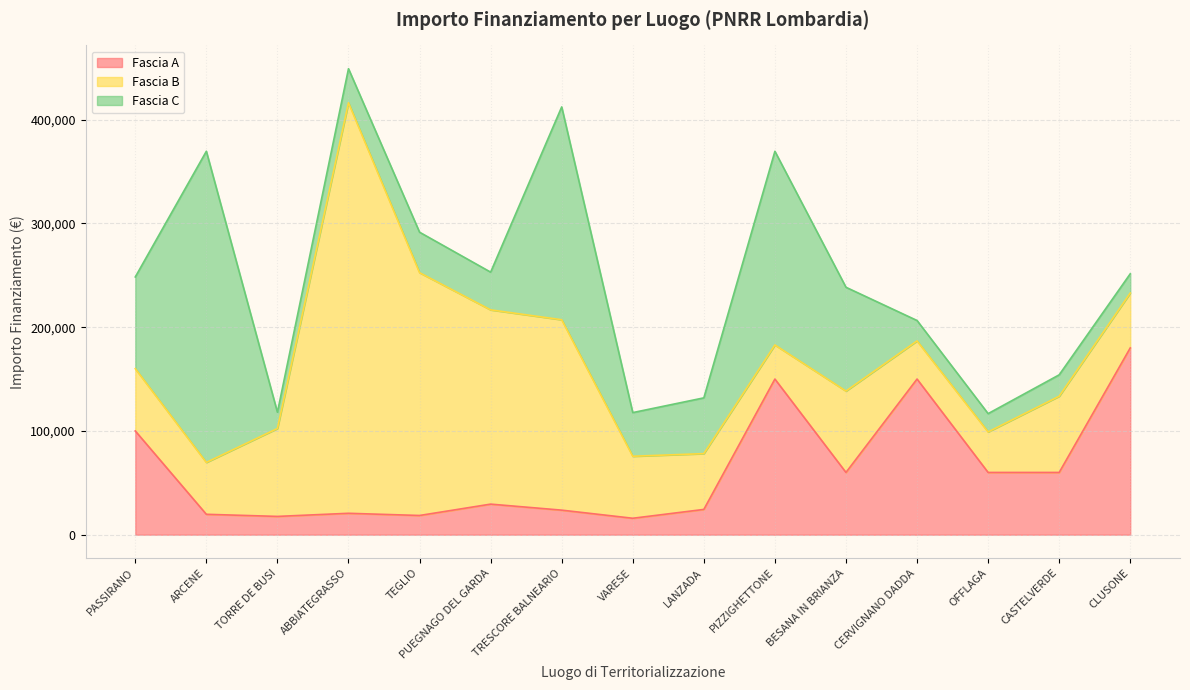

What is the value of the Fascia B point at the 15th from the left?

52920.0